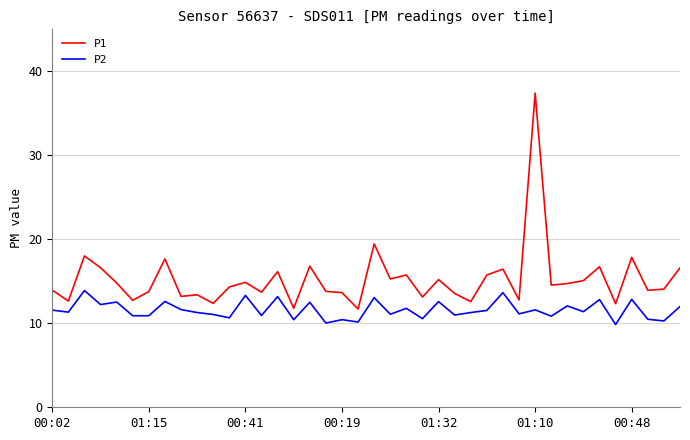

List the series in order of their peak value, highest first.

P1, P2